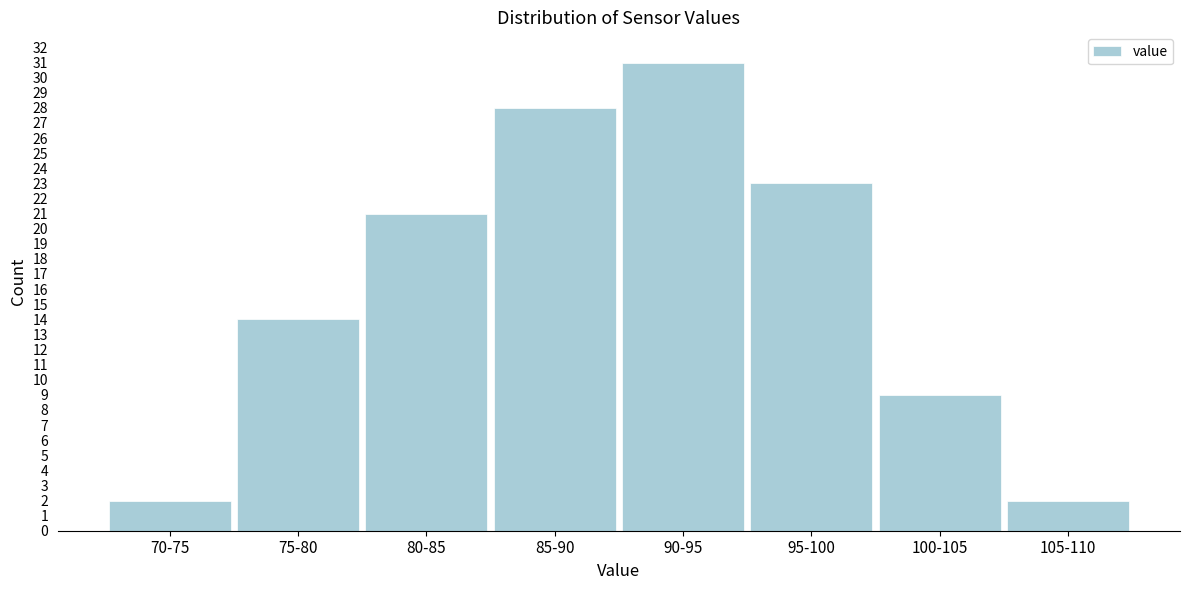

Reading left to right, what are all the values shown in this chart?

70-75=2	75-80=14	80-85=21	85-90=28	90-95=31	95-100=23	100-105=9	105-110=2